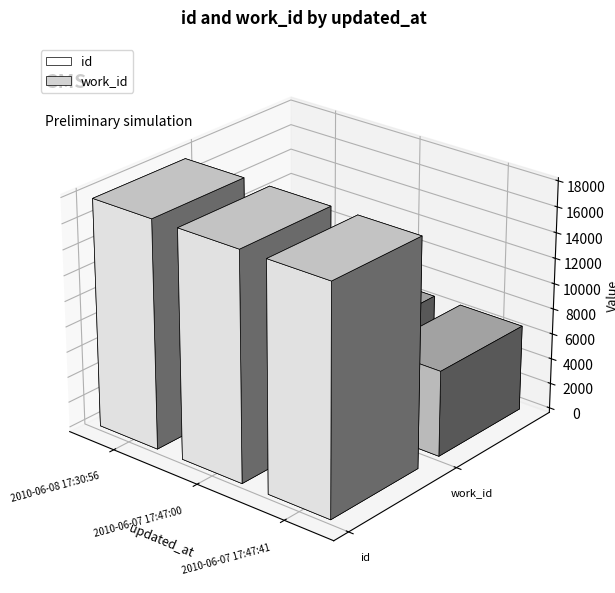

What is the lowest value of the id series?

17864